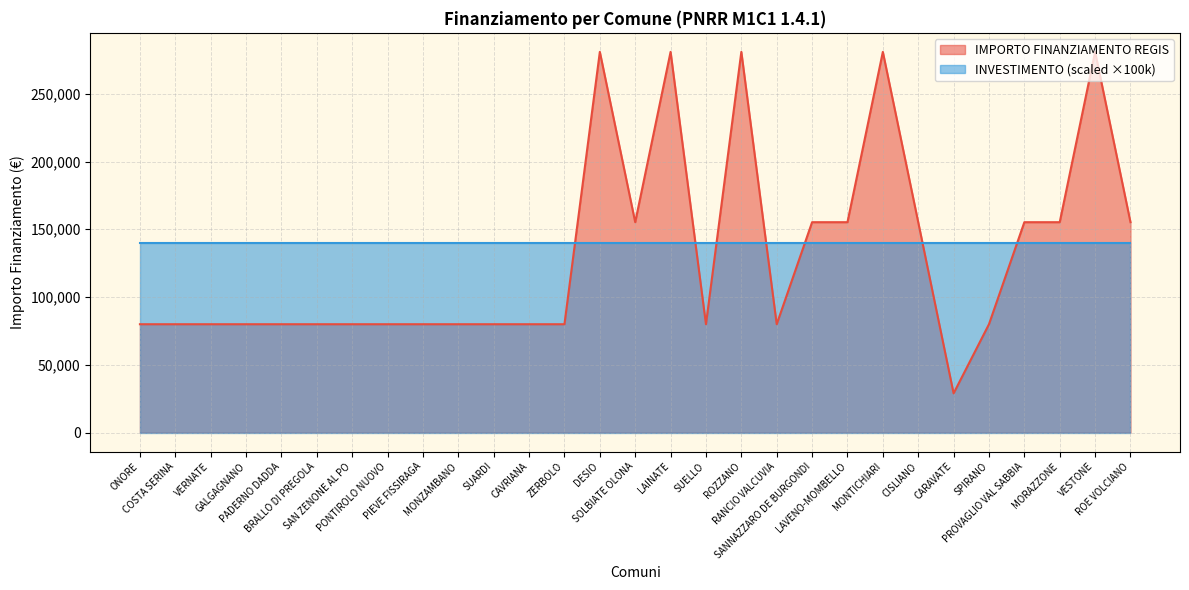

What is the greatest value displayed?

280932